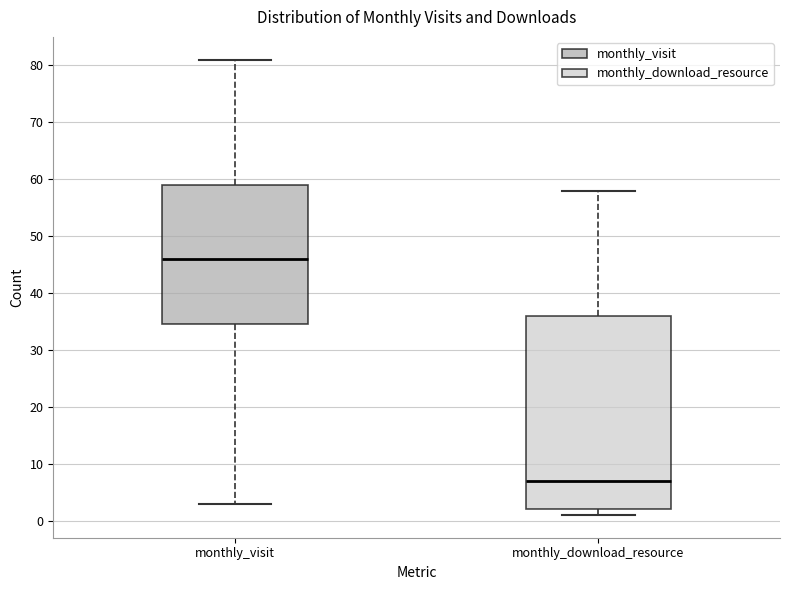

Reading left to right, read every box against the y-axis: the position of its median line, the range the box covers, and the ends of its whiskers. The values are not printed on the chart, so give them approximately, as read against the axis.

monthly_visit: median 46, box 35 to 59, whiskers 3 to 81
monthly_download_resource: median 7, box 2 to 36, whiskers 1 to 58